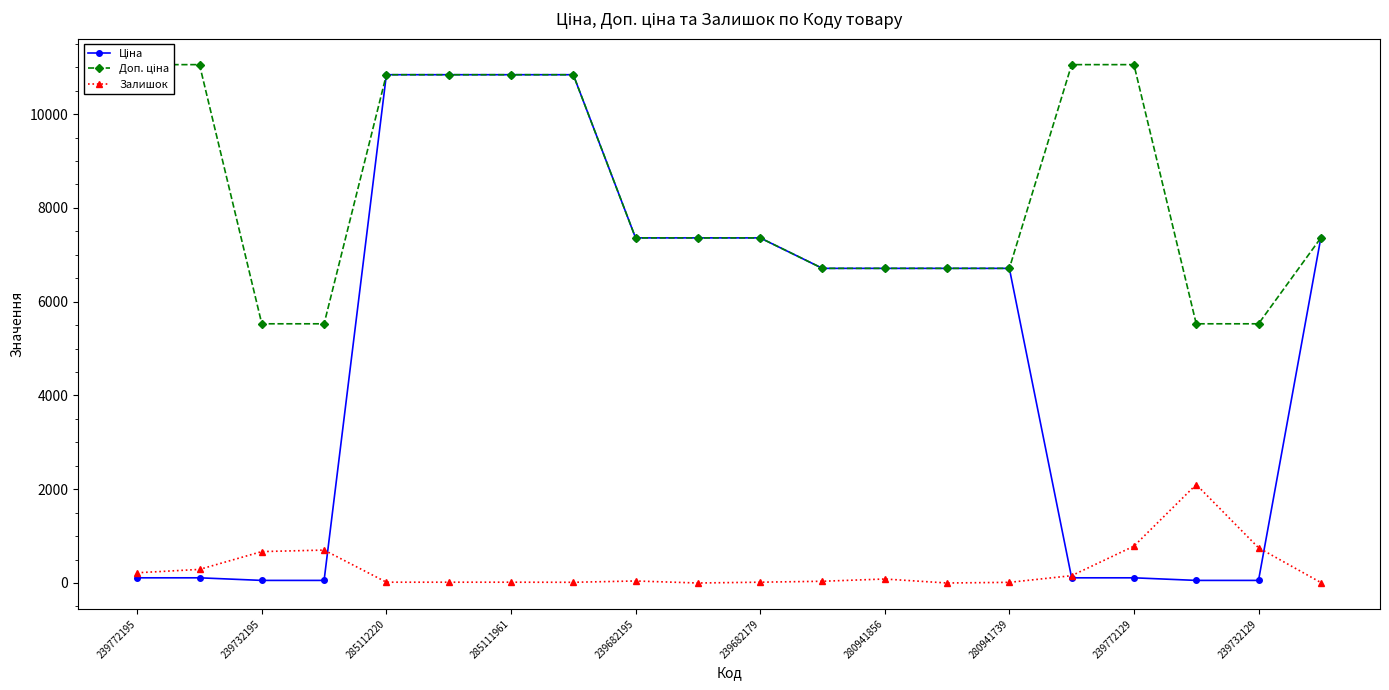

Rank the series by their average value, from highest to lowest.

Доп. ціна, Ціна, Залишок